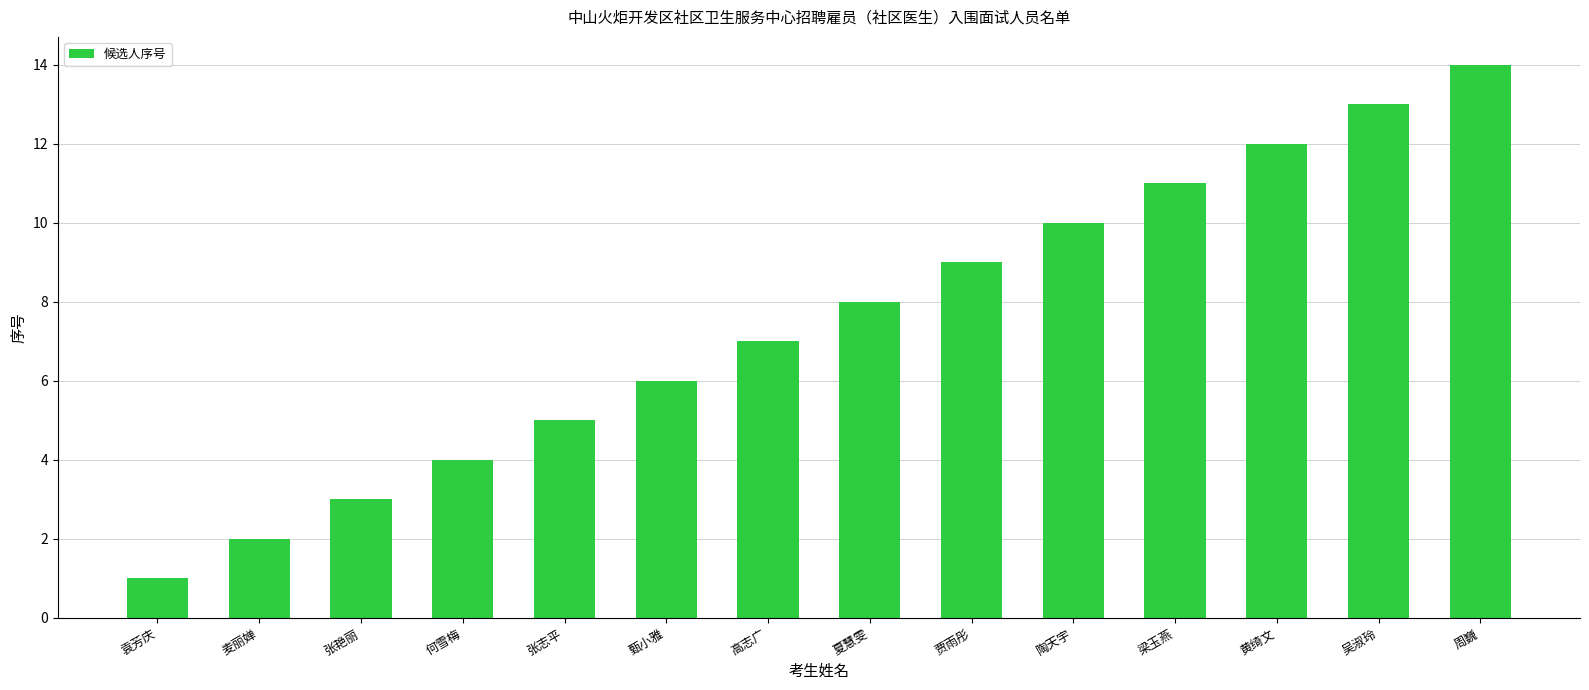

What is the label of the 12th bar from the left?

黄绮文